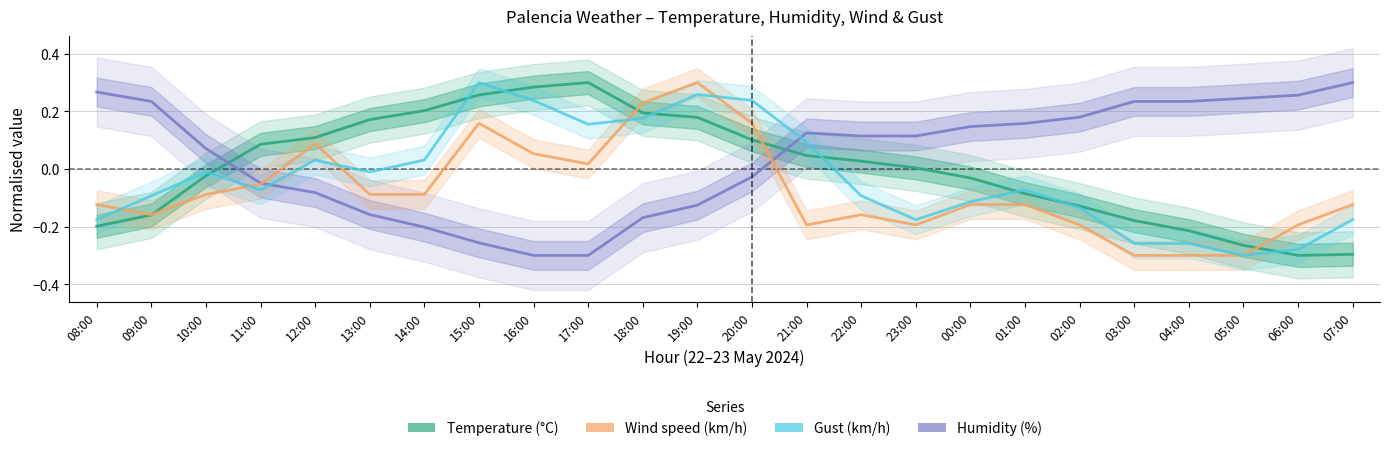

What are all the series names shown in the legend?

Temperature (°C), Humidity (%), Wind speed (km/h), Gust (km/h)